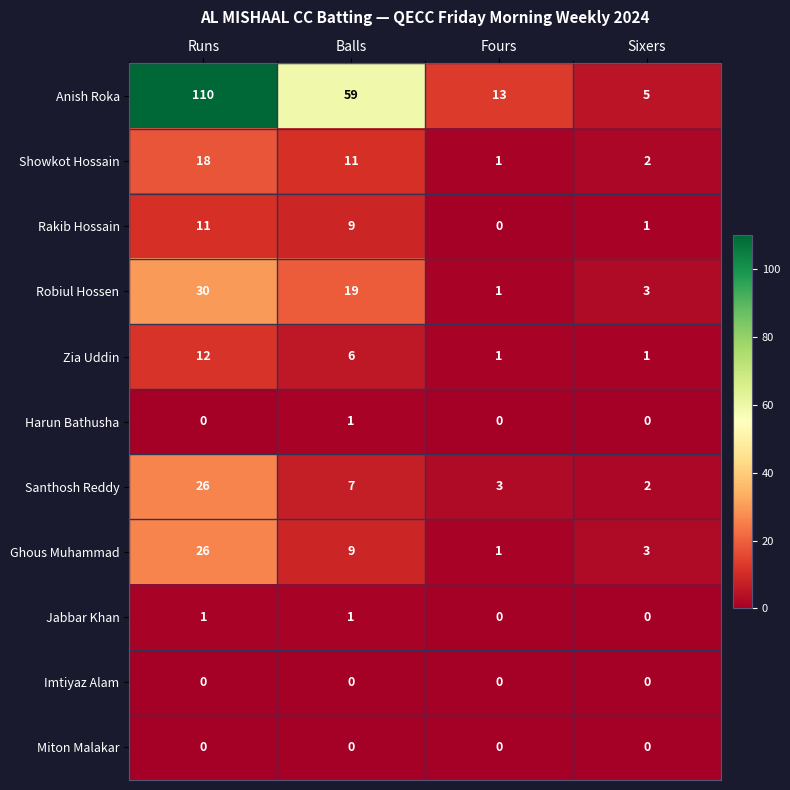

What is the difference between the Robiul Hossen values at Runs and Fours?

29